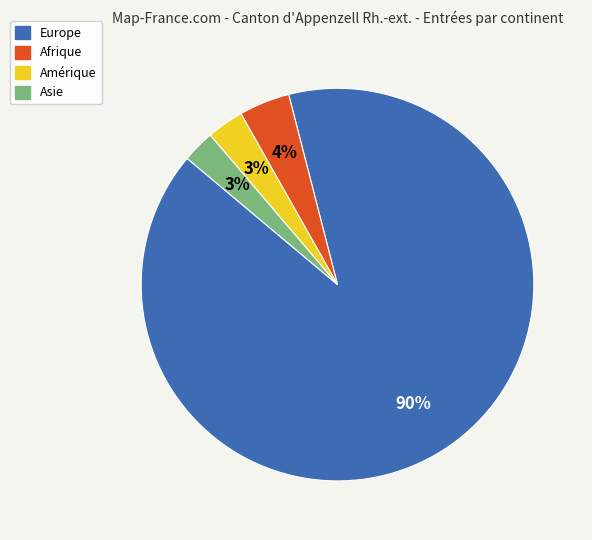

How many slices are in this pie chart?

4